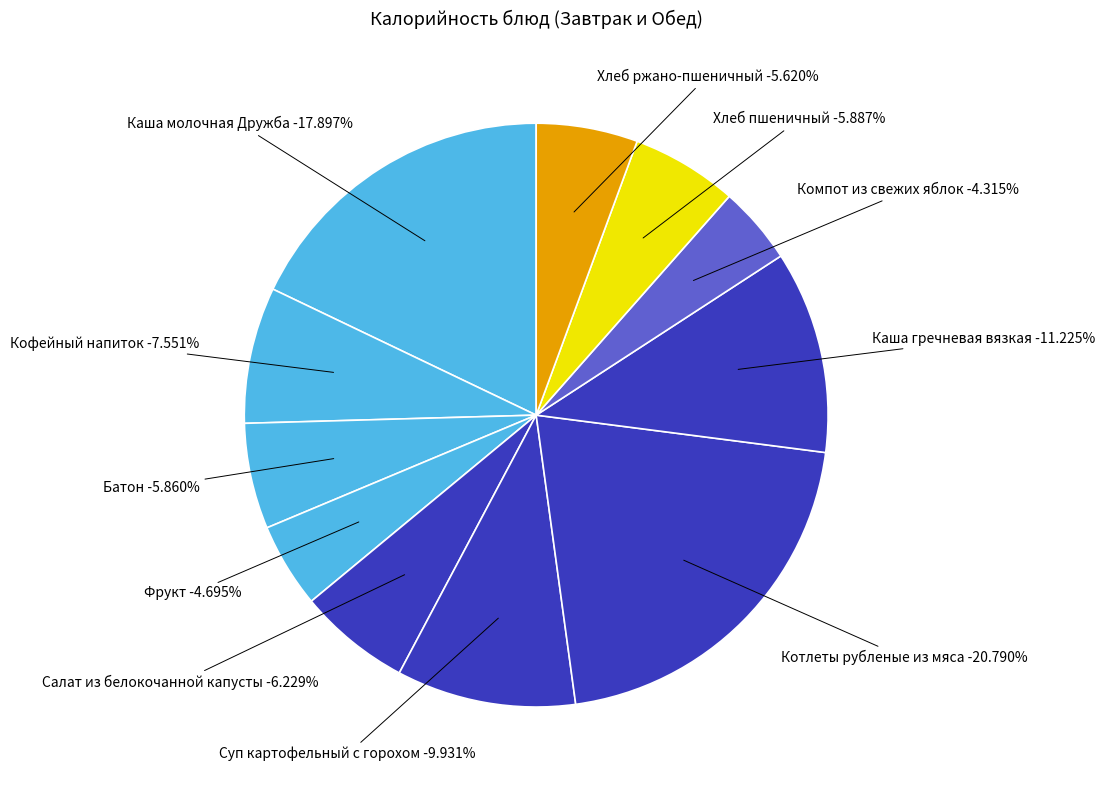

What is the total percentage of Хлеб ржано-пшеничный and Суп картофельный с горохом?

15.6%